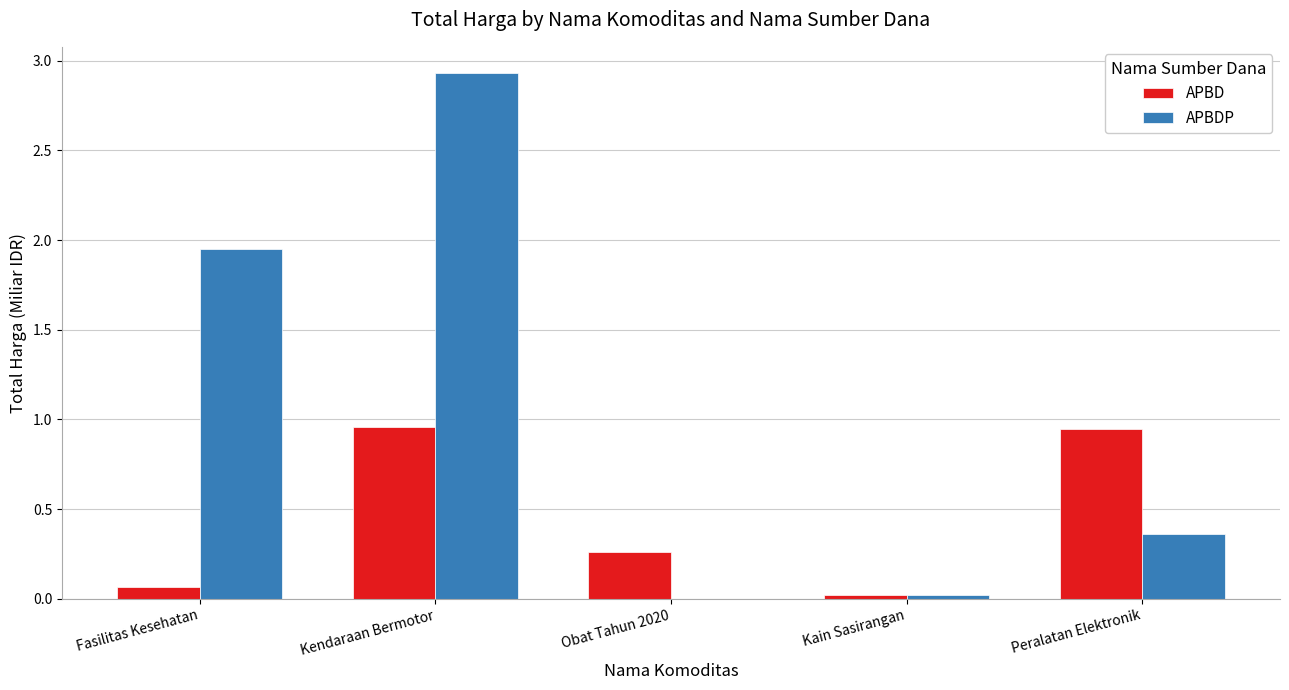

What is the sum of all APBDP values?

5.3